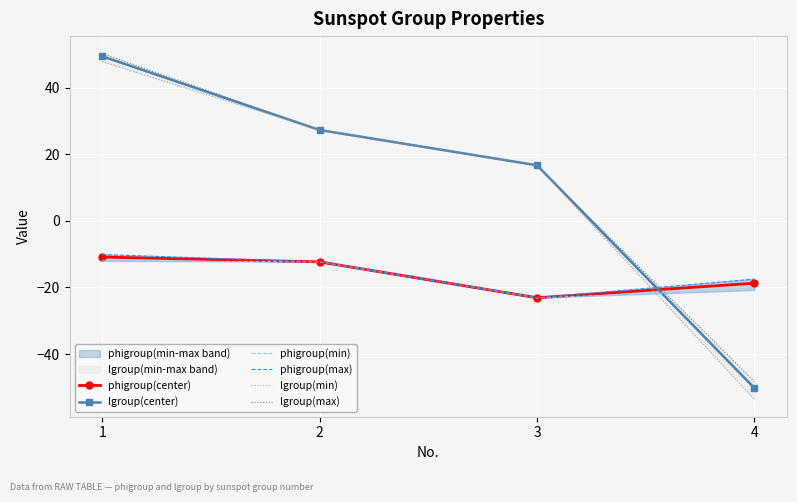

At which label does phigroup(max) reach its minimum?

3